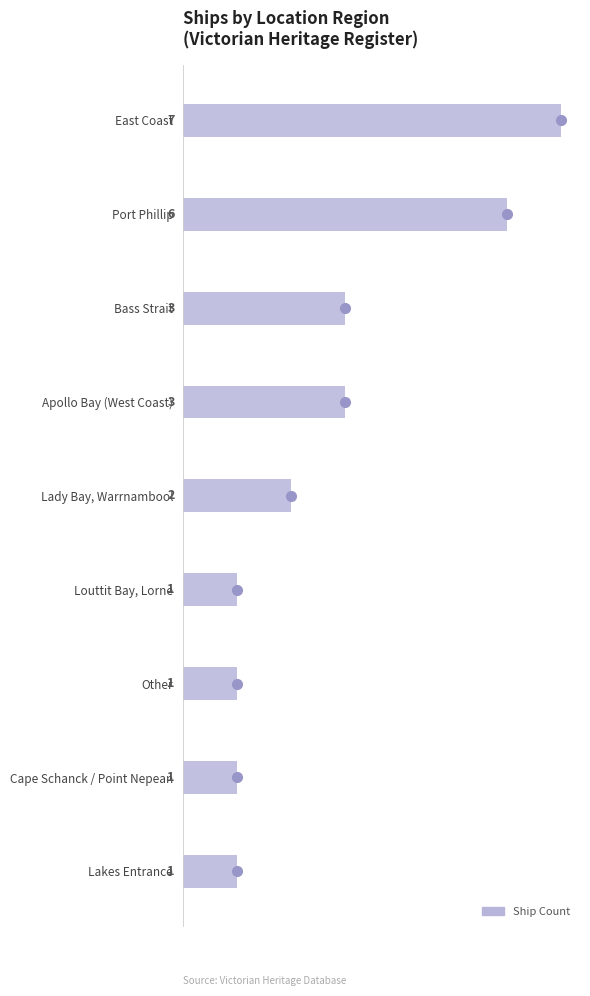

What is the sum of all values?

25